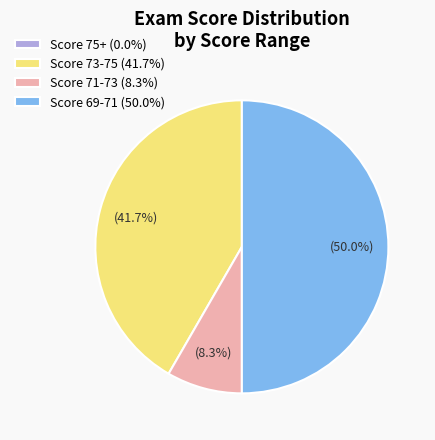

Between Score 71-73 (8.3%) and Score 69-71 (50.0%), which is larger?

Score 69-71 (50.0%)